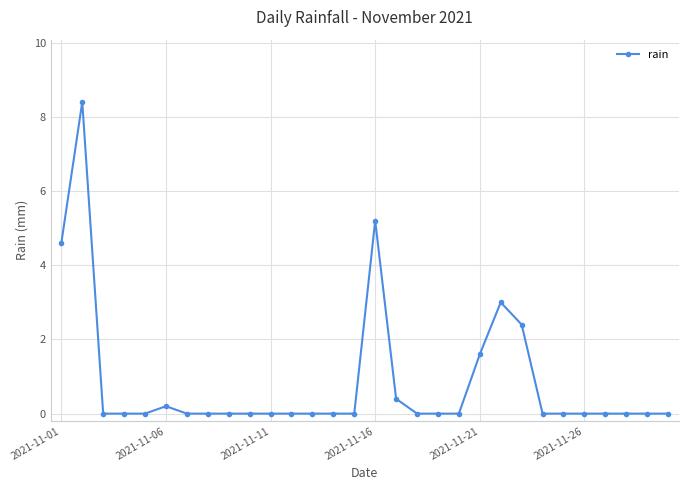

What is the greatest value displayed?

8.4